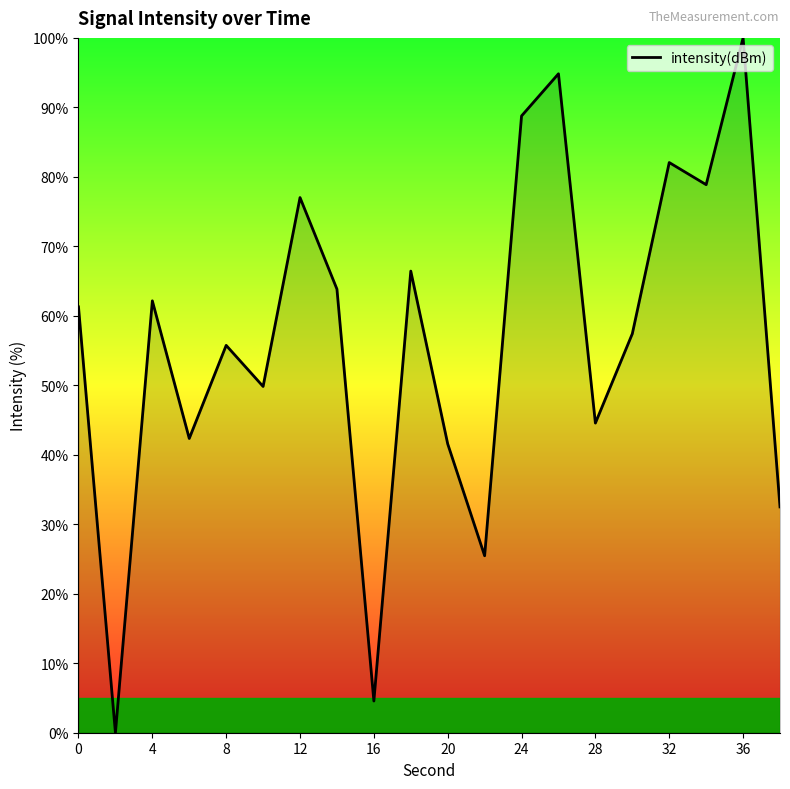

What is the maximum value shown in the chart?

100.0